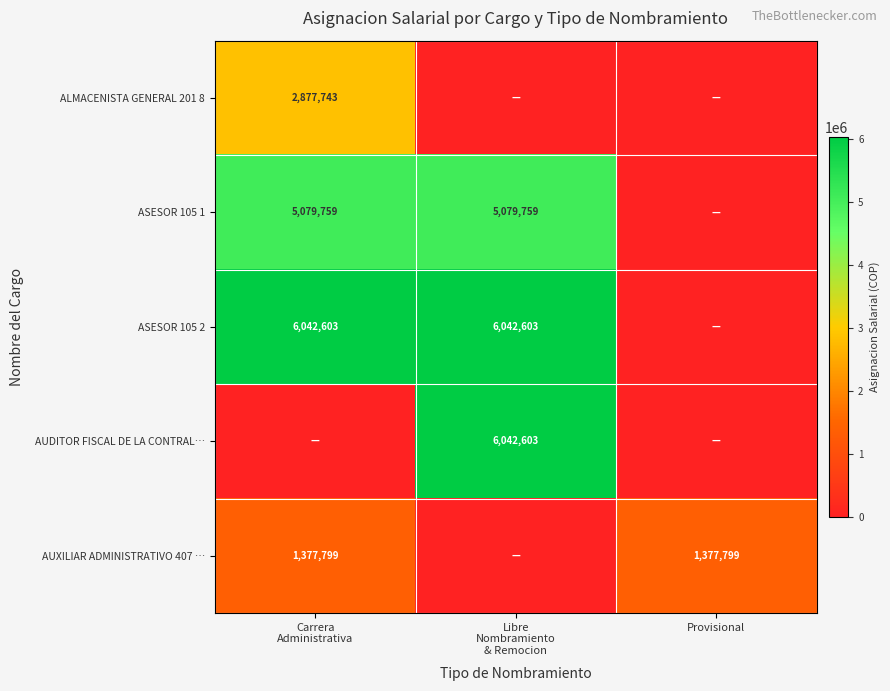

The value of AUXILIAR ADMINISTRATIVO 407 … at Provisional is 1377799. True or false?

True